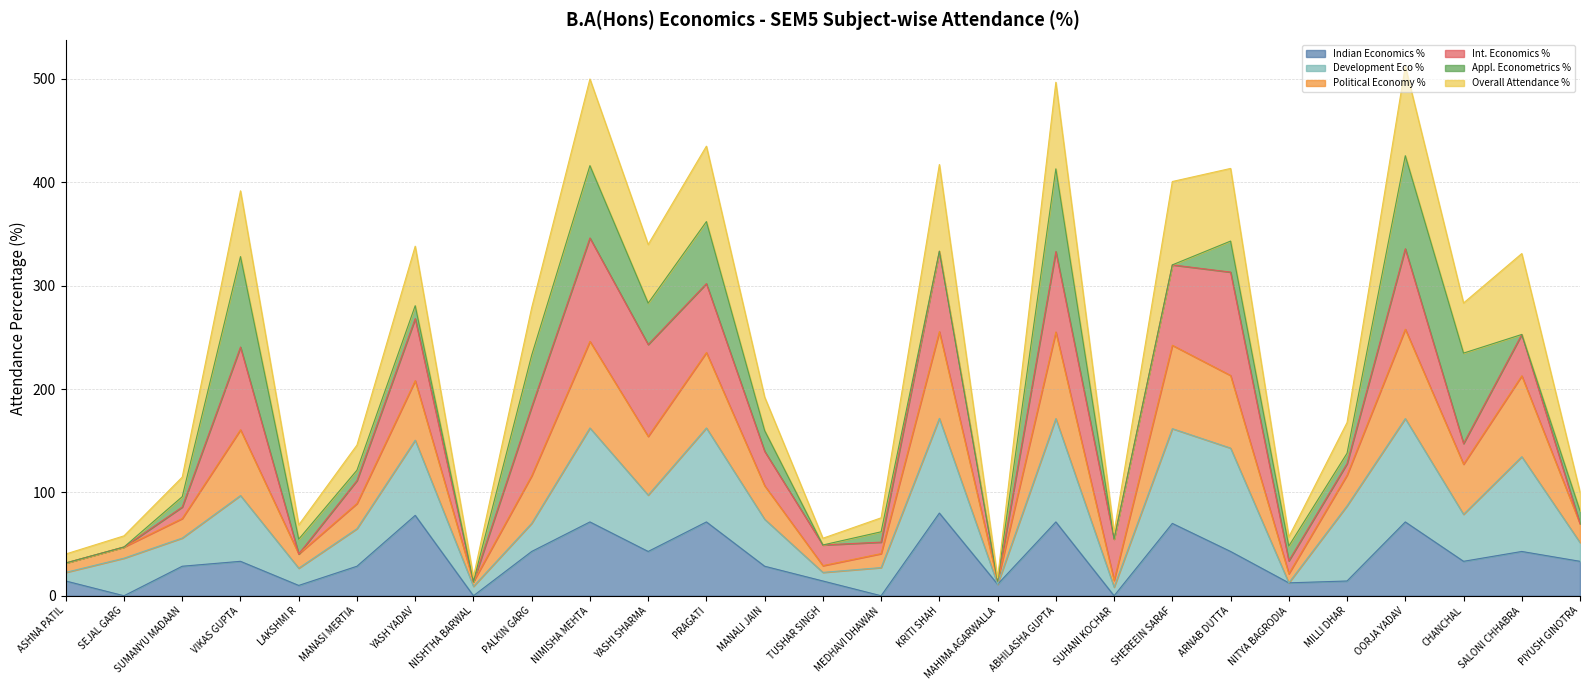

What is the label of the 3rd point from the right?

CHANCHAL